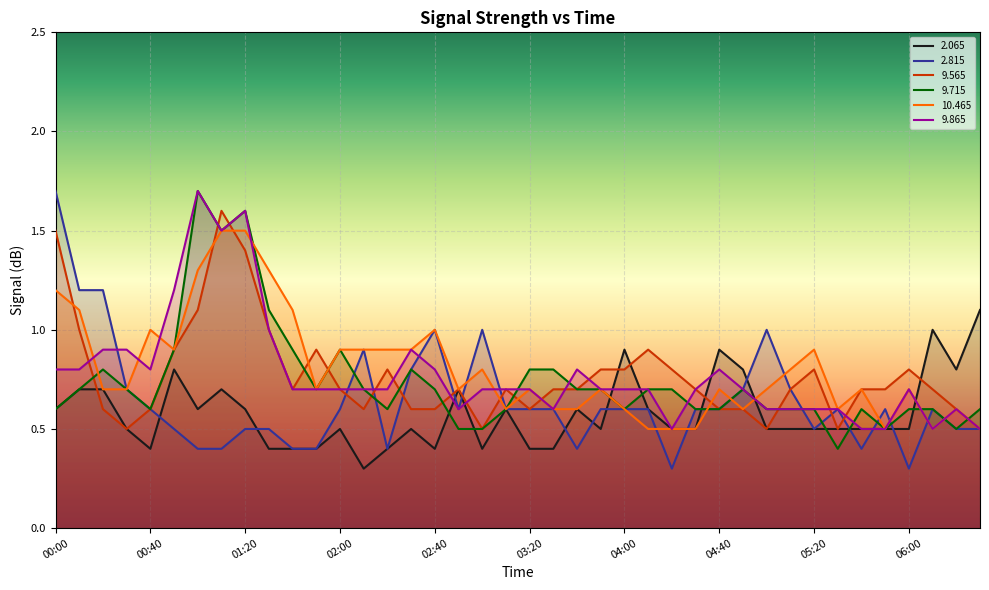

What is the sum of all   2.065 values?

23.1